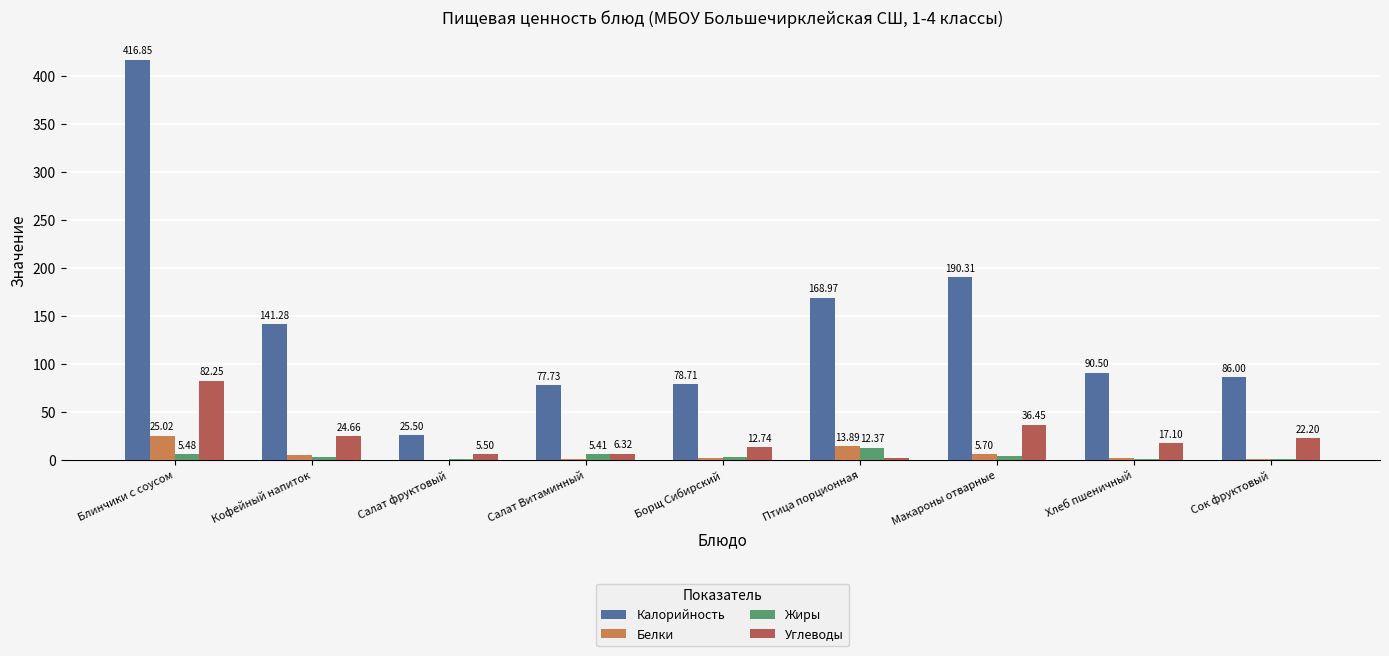

How many groups of bars are there?

9